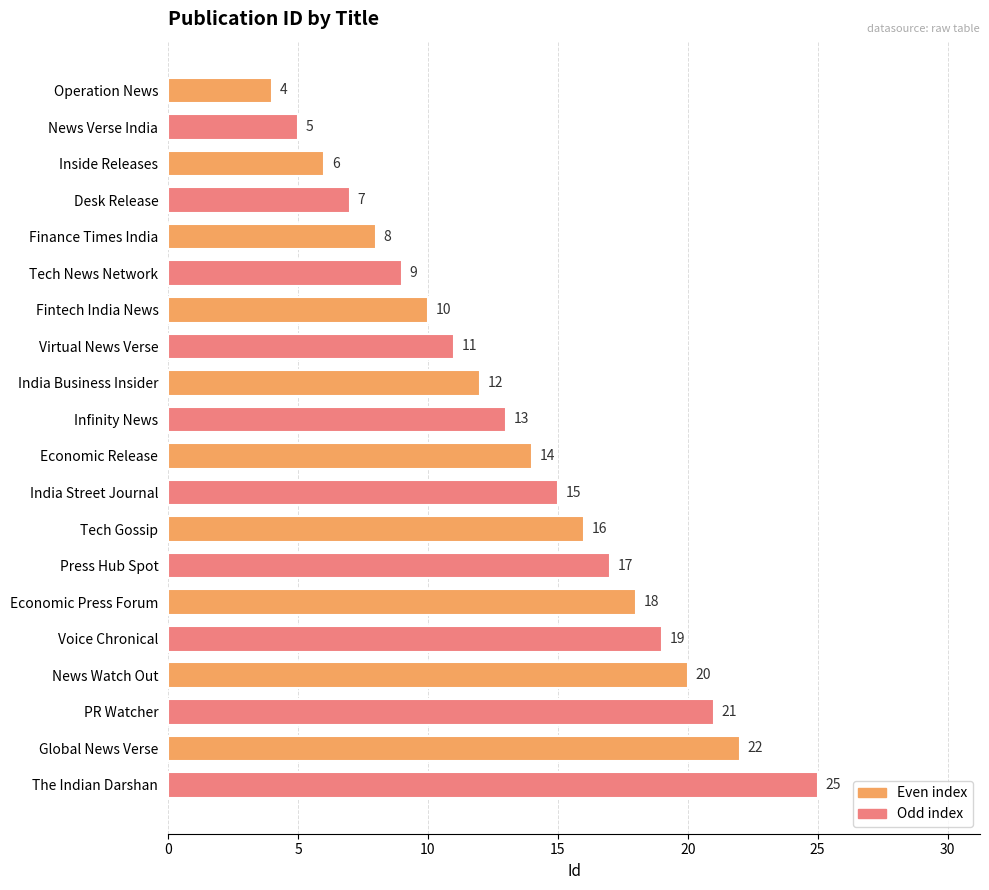

Reading top to bottom, list all the values displayed in this chart.

Operation News=4	News Verse India=5	Inside Releases=6	Desk Release=7	Finance Times India=8	Tech News Network=9	Fintech India News=10	Virtual News Verse=11	India Business Insider=12	Infinity News=13	Economic Release=14	India Street Journal=15	Tech Gossip=16	Press Hub Spot=17	Economic Press Forum=18	Voice Chronical=19	News Watch Out=20	PR Watcher=21	Global News Verse=22	The Indian Darshan=25